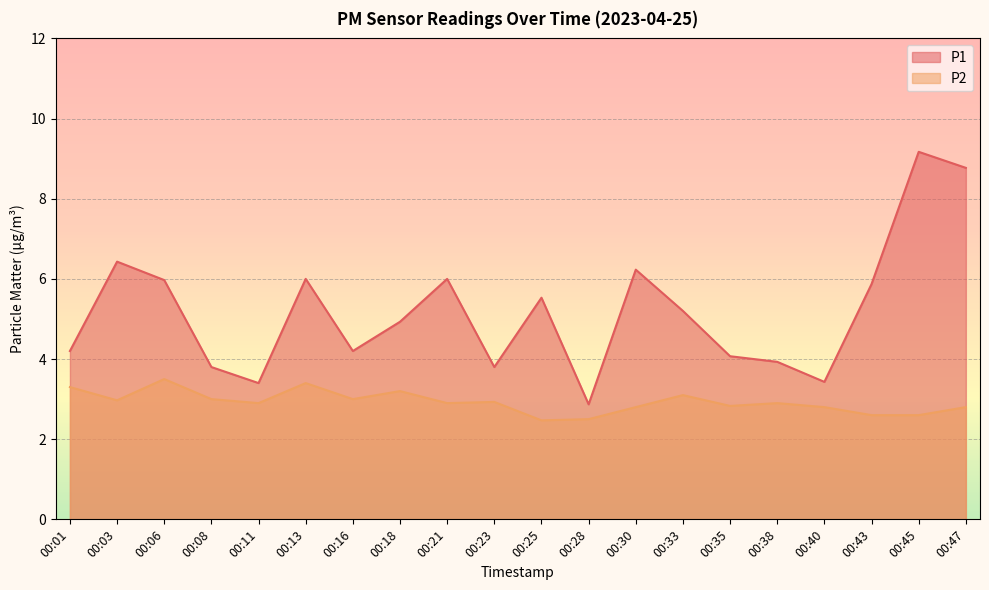

What is the greatest value displayed?

9.2